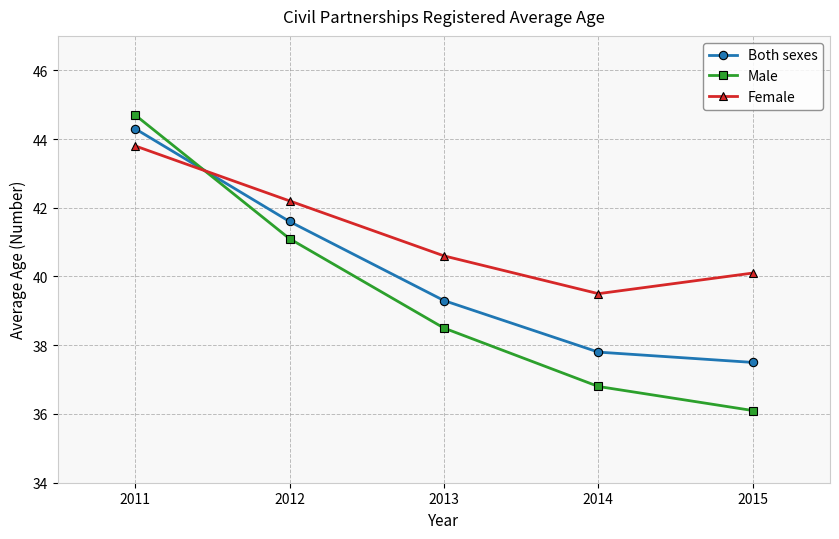

Which label corresponds to the largest value in the chart?

2011